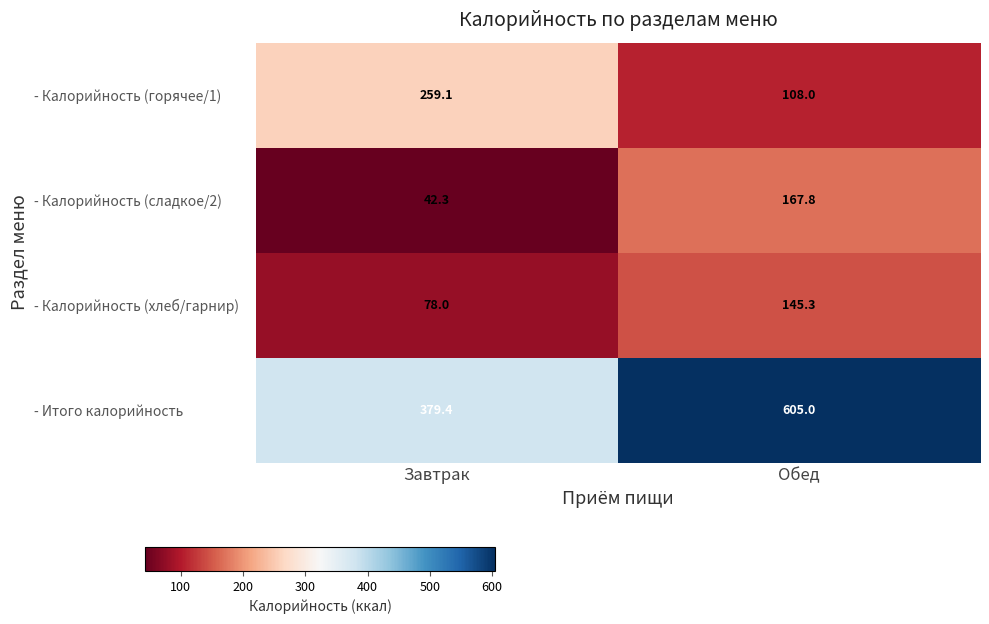

Reading left to right, list all the values displayed in this chart.

- Калорийность (горячее/1): Завтрак=259.1	Обед=108.0
- Калорийность (сладкое/2): Завтрак=42.3	Обед=167.8
- Калорийность (хлеб/гарнир): Завтрак=78.0	Обед=145.3
- Итого калорийность: Завтрак=379.4	Обед=605.0